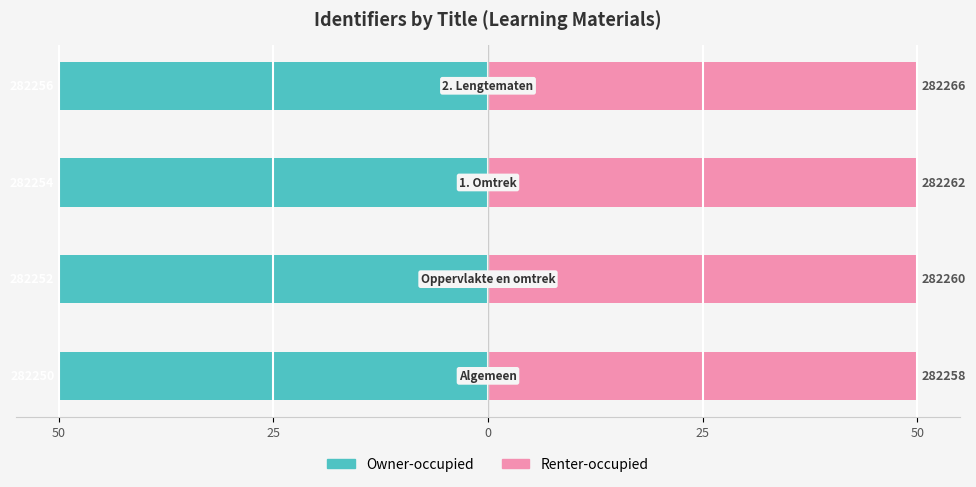

Is it true that Owner-occupied equals -84.2 at 25?

False